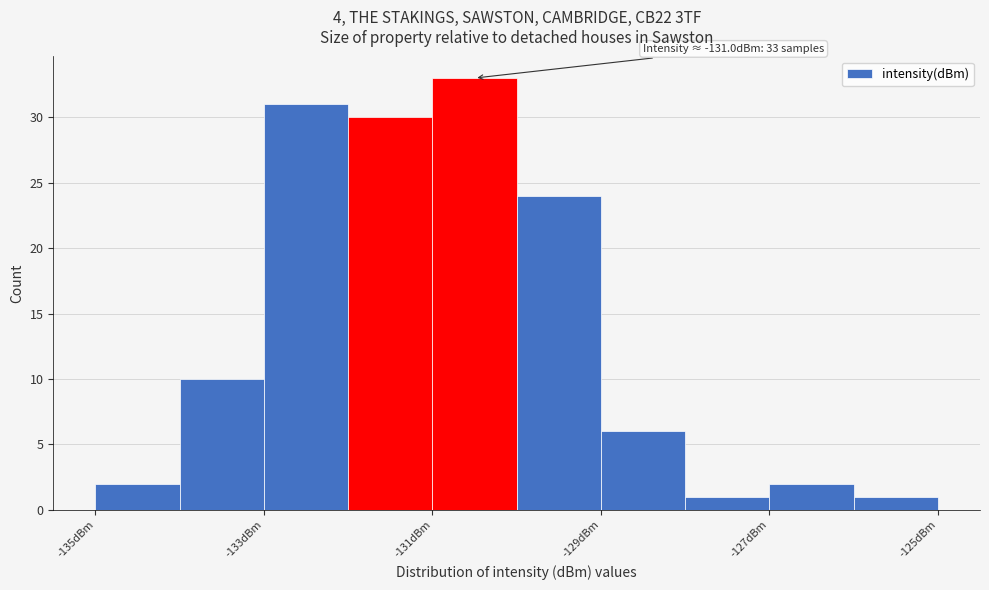

Over which range of the x-axis is the bar tallest?

-131 to -130